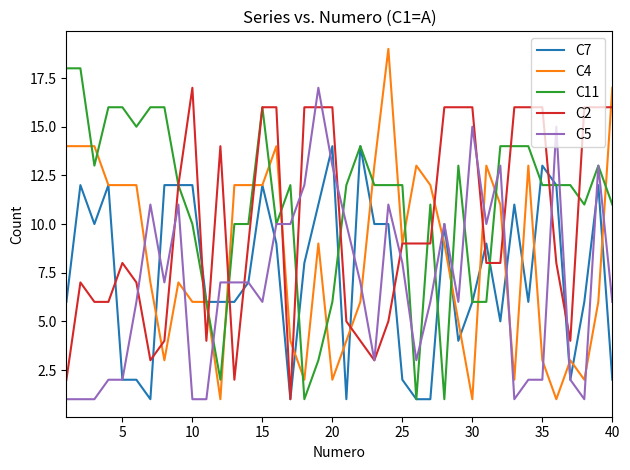

What are all the series names shown in the legend?

C7, C4, C11, C2, C5